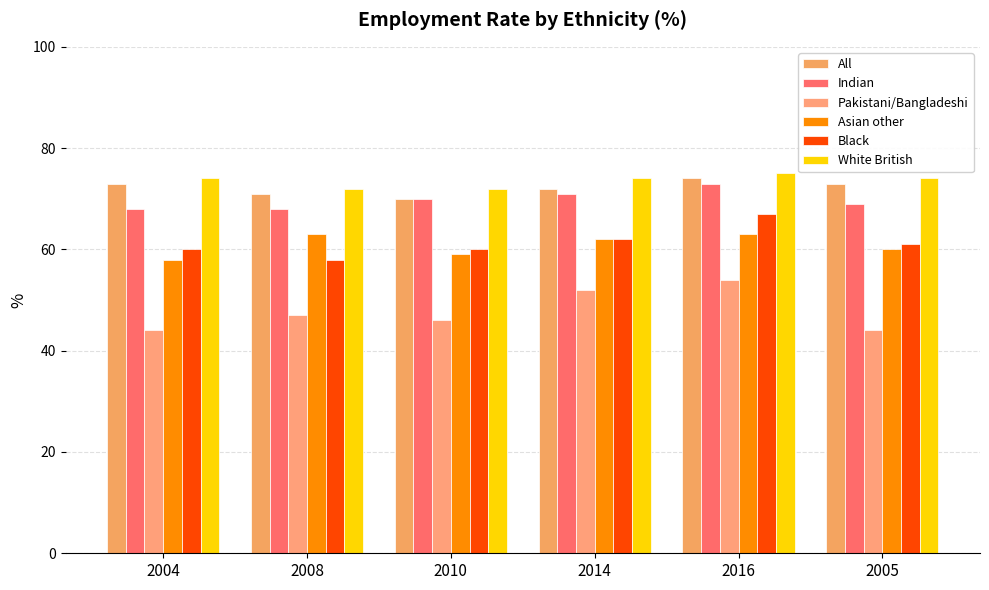

At how many categories does at least one series exceed 52?

6